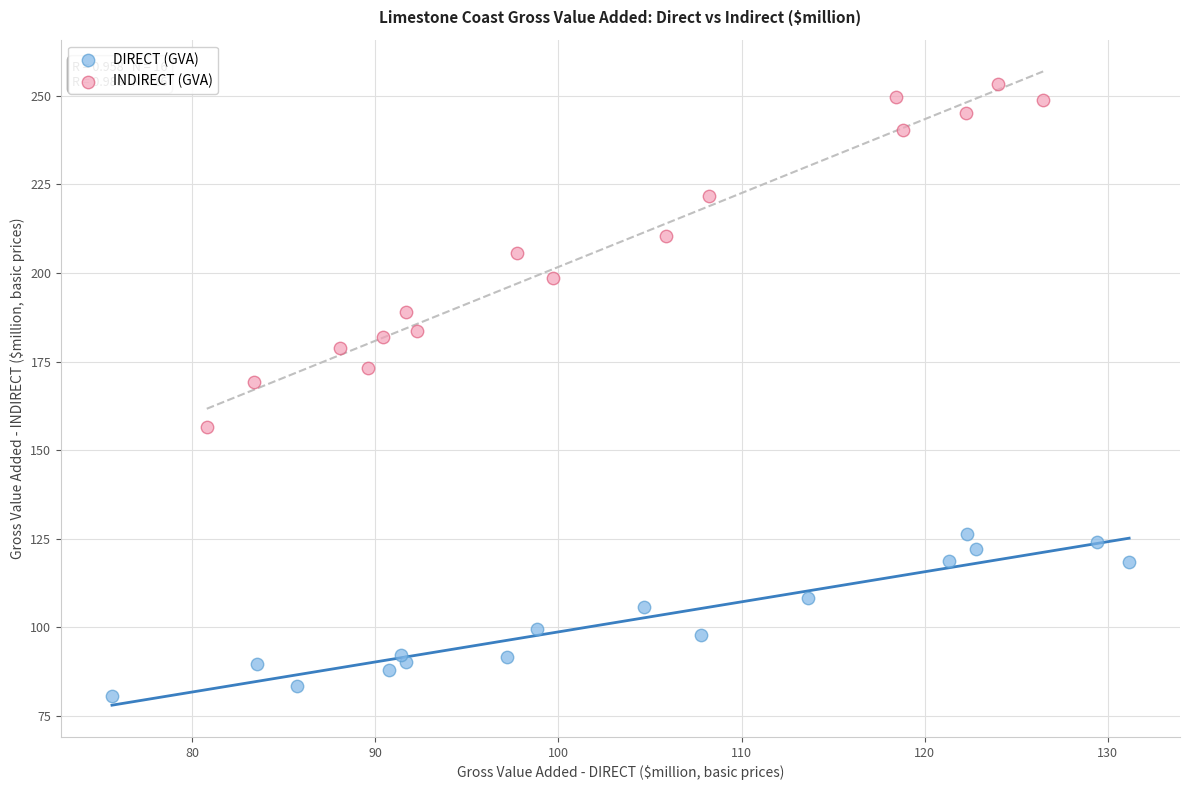

Which series contains the highest Y value?

INDIRECT (GVA)